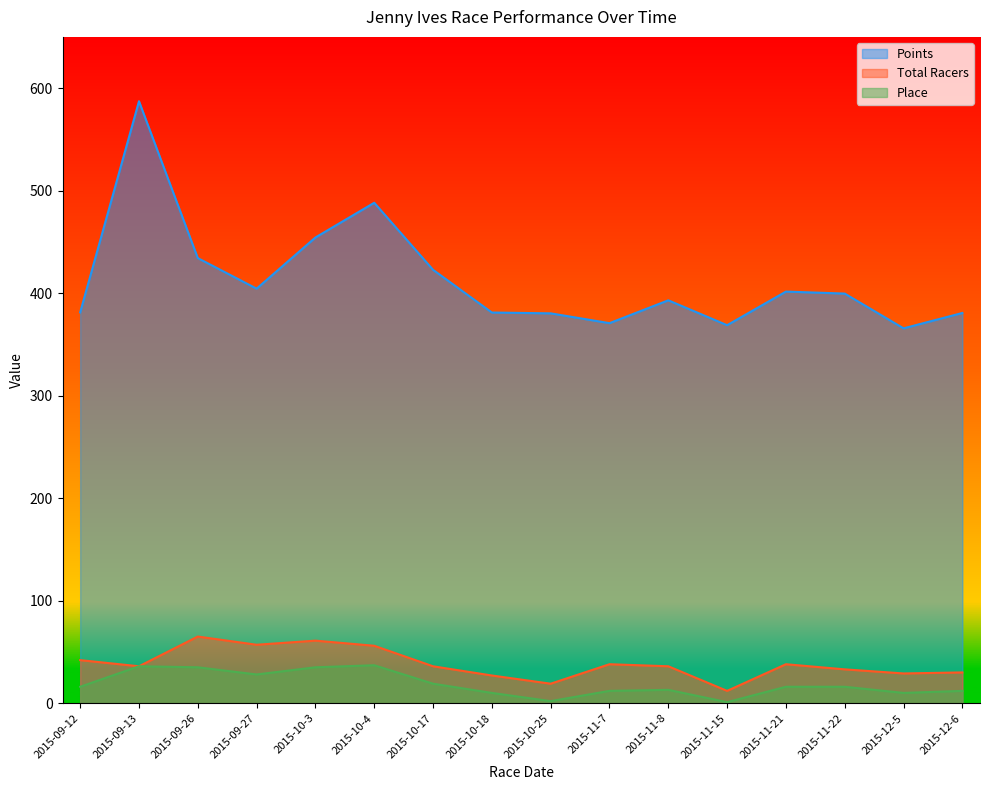

Rank the categories by Place value from highest to lowest.

2015-10-4, 2015-09-13, 2015-09-26, 2015-10-3, 2015-09-27, 2015-10-17, 2015-09-12, 2015-11-21, 2015-11-22, 2015-11-8, 2015-11-7, 2015-12-6, 2015-10-18, 2015-12-5, 2015-10-25, 2015-11-15